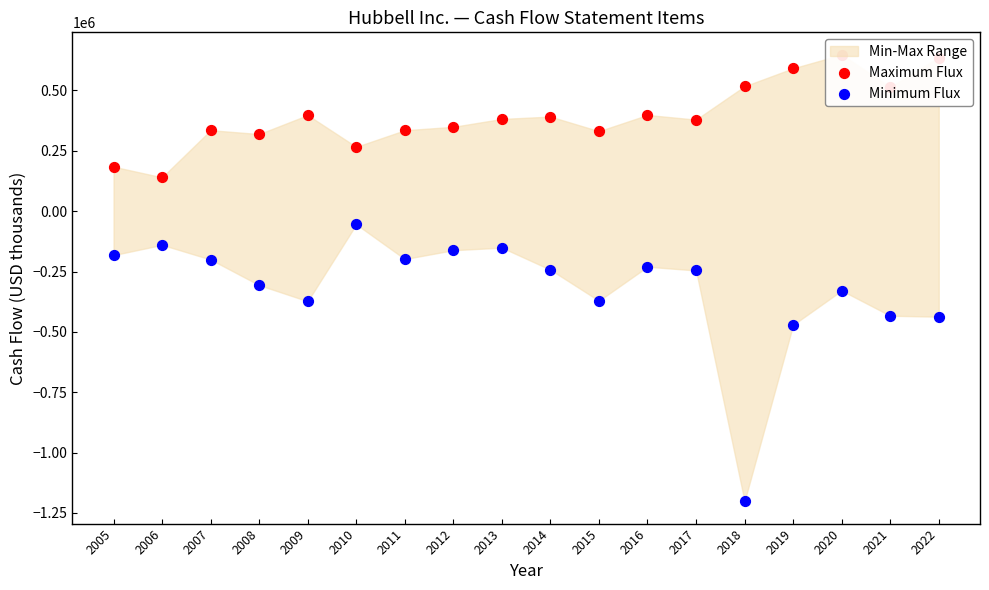

Which series contains the highest Y value?

Maximum Flux